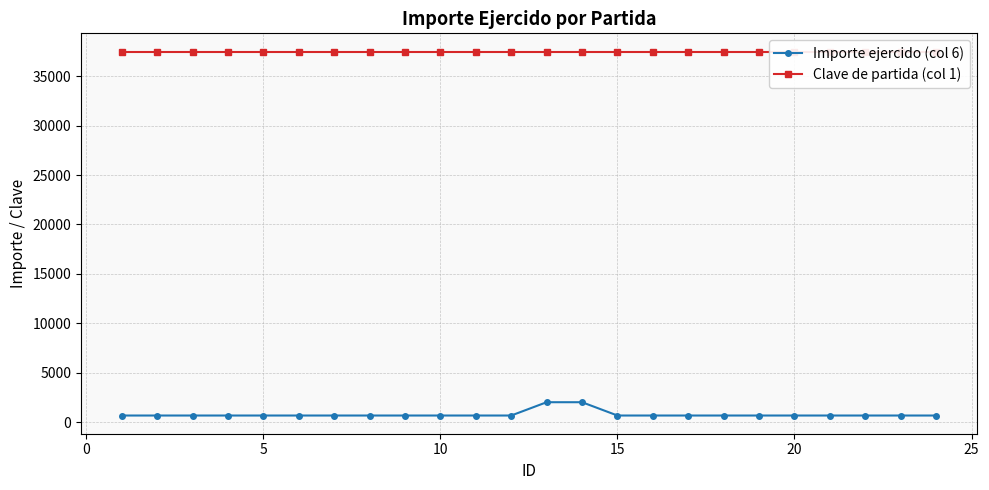

What is the highest value of the Importe ejercido (col 6) series?

2011.0